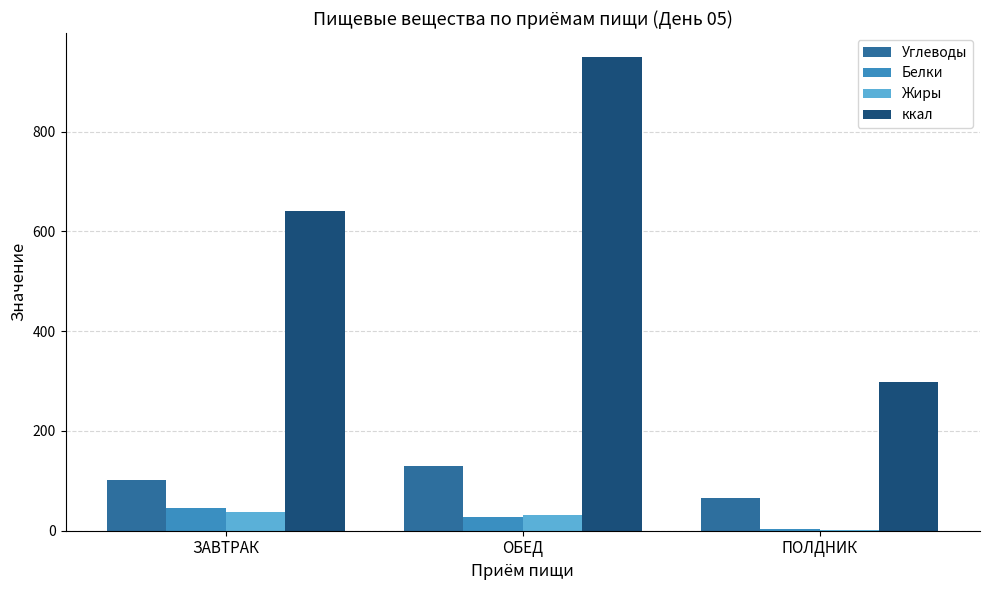

What is the sum of the Жиры values at ОБЕД and ЗАВТРАК?

68.1